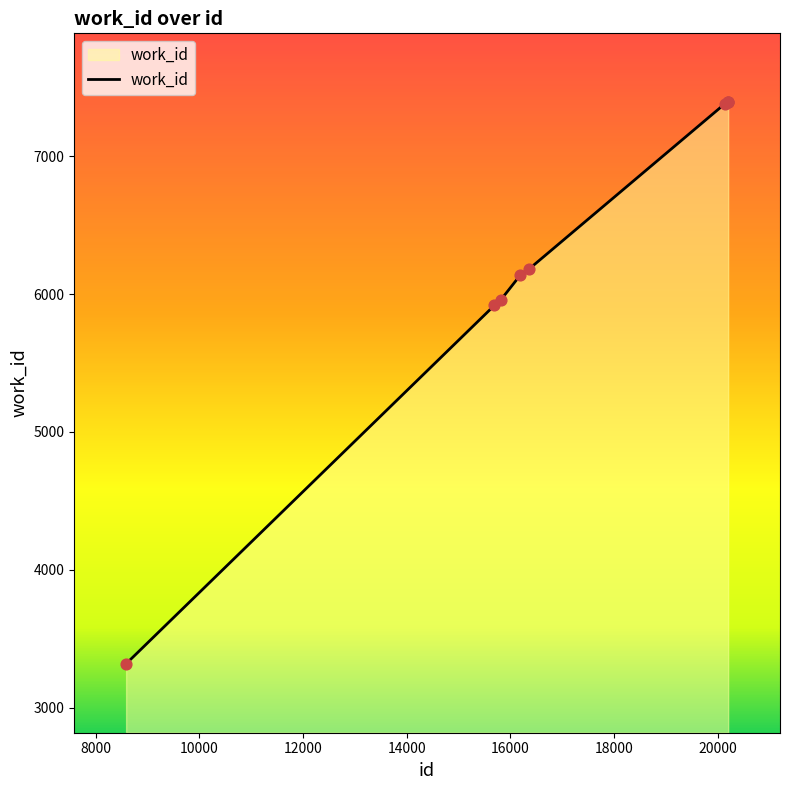

What is the minimum value shown in the chart?

3319